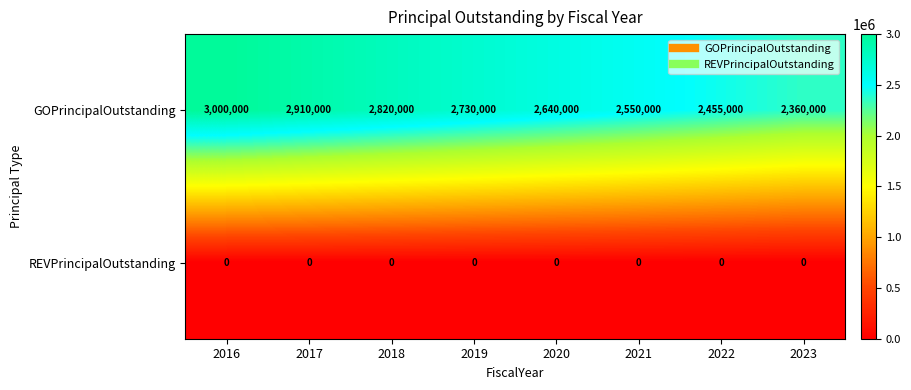

List the series in order of their overall mean, lowest first.

REVPrincipalOutstanding, GOPrincipalOutstanding